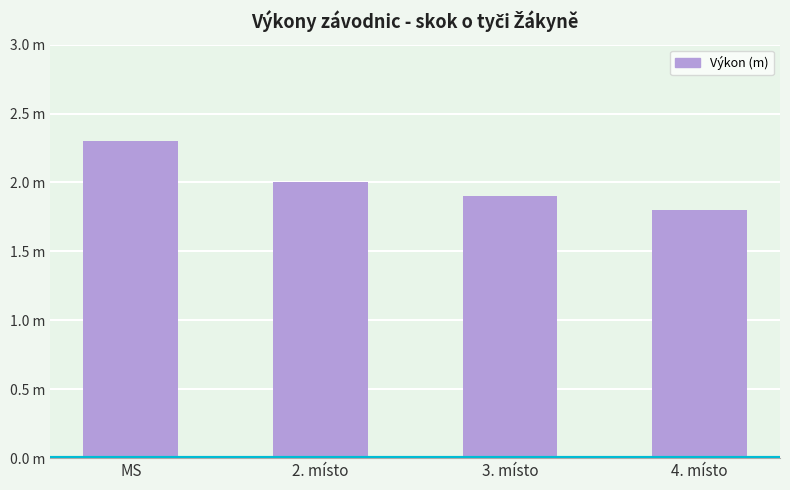

The value at 2. místo is 3.3. True or false?

False